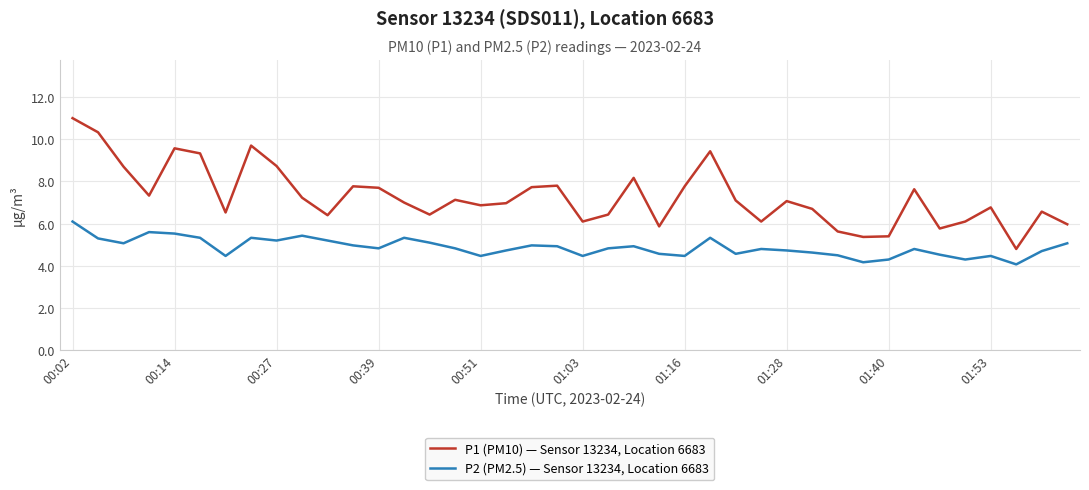

True or false: P2 (PM2.5) — Sensor 13234, Location 6683 and P1 (PM10) — Sensor 13234, Location 6683 intersect in this chart.

False